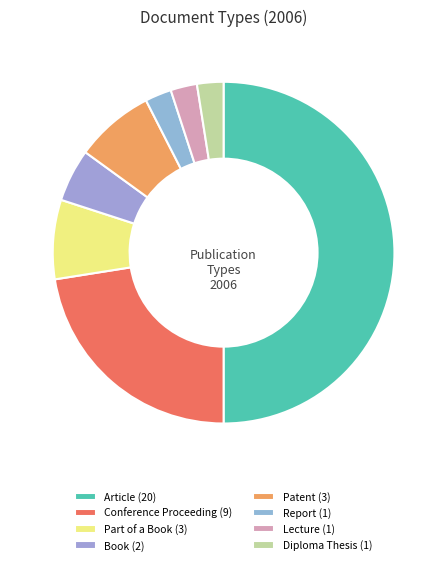

Does Conference Proceeding account for over 50% of the chart?

No